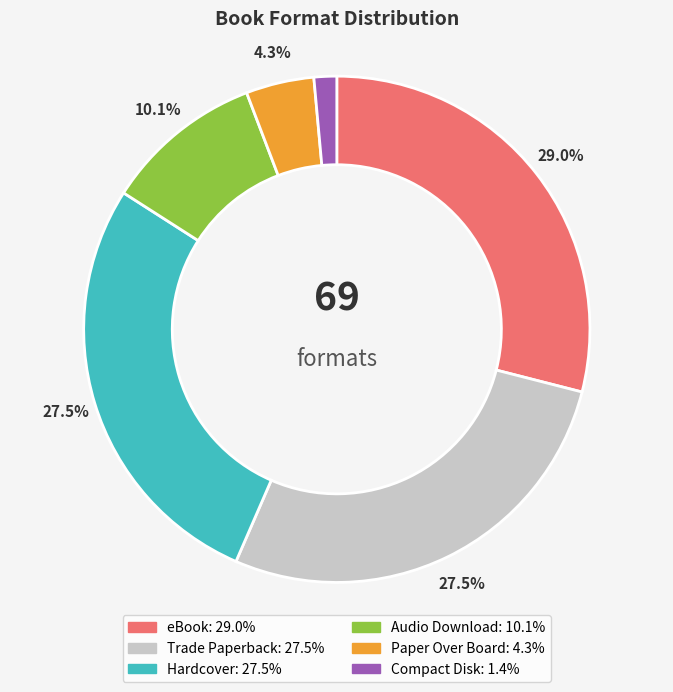

How many segments does this pie chart have?

6